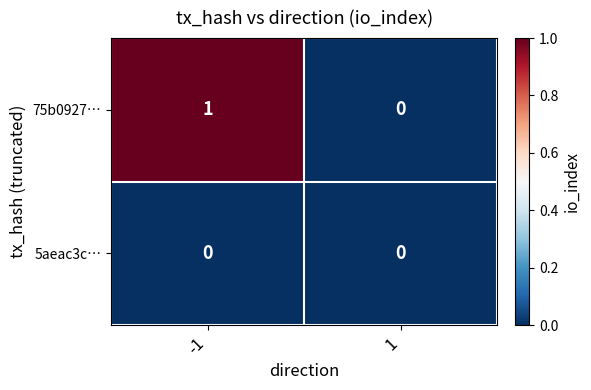

Which series has the largest total across all categories?

75b0927…